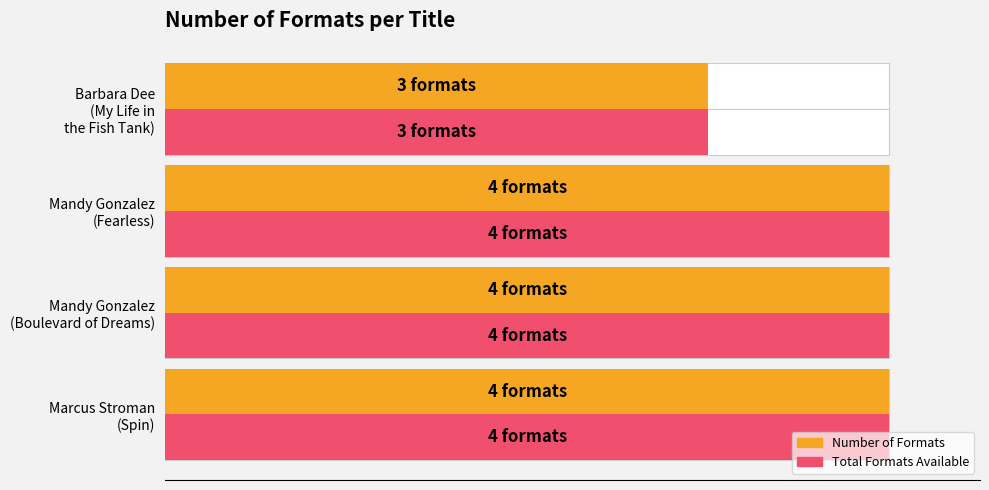

The Total Formats Available series shows 1 at Barbara Dee (My Life in the Fish Tank). True or false?

False